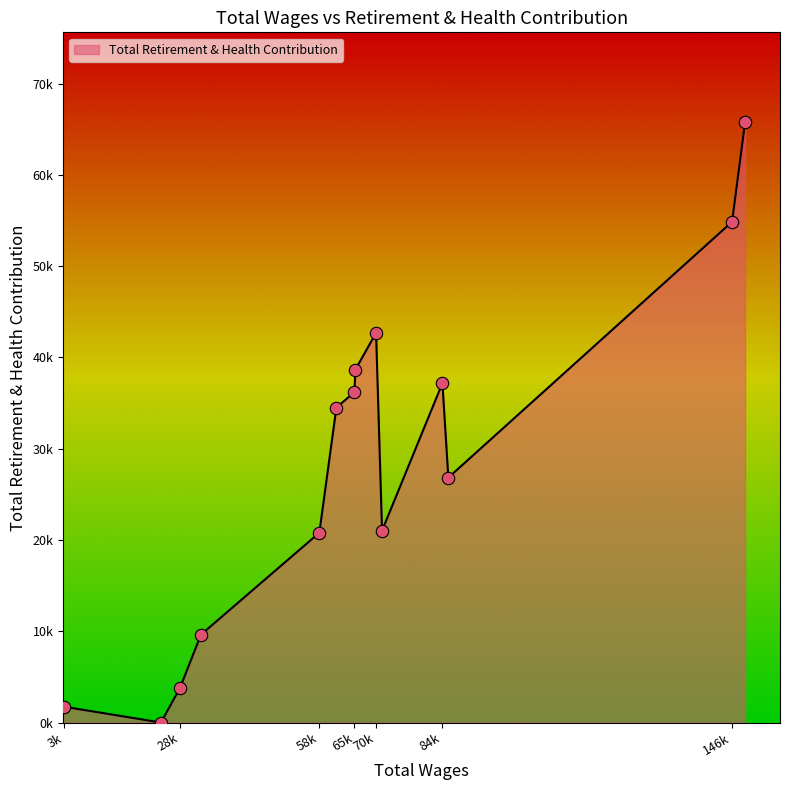

Is this an area chart (filled region under the line)?

Yes